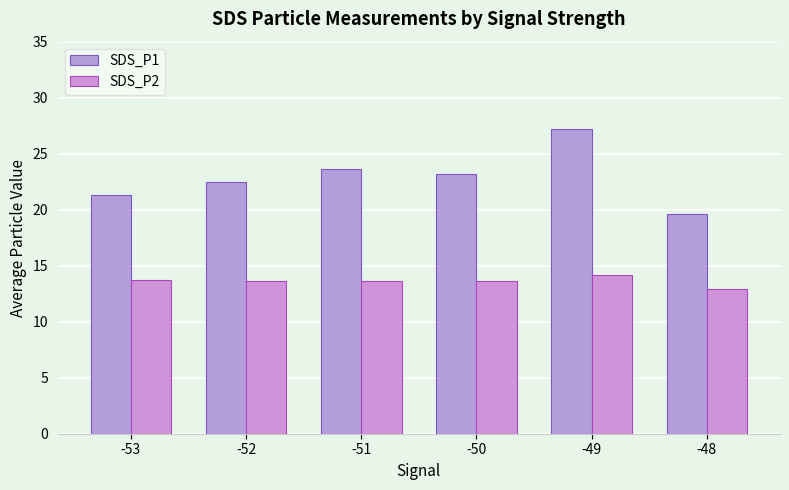

Does the chart contain any negative values?

No